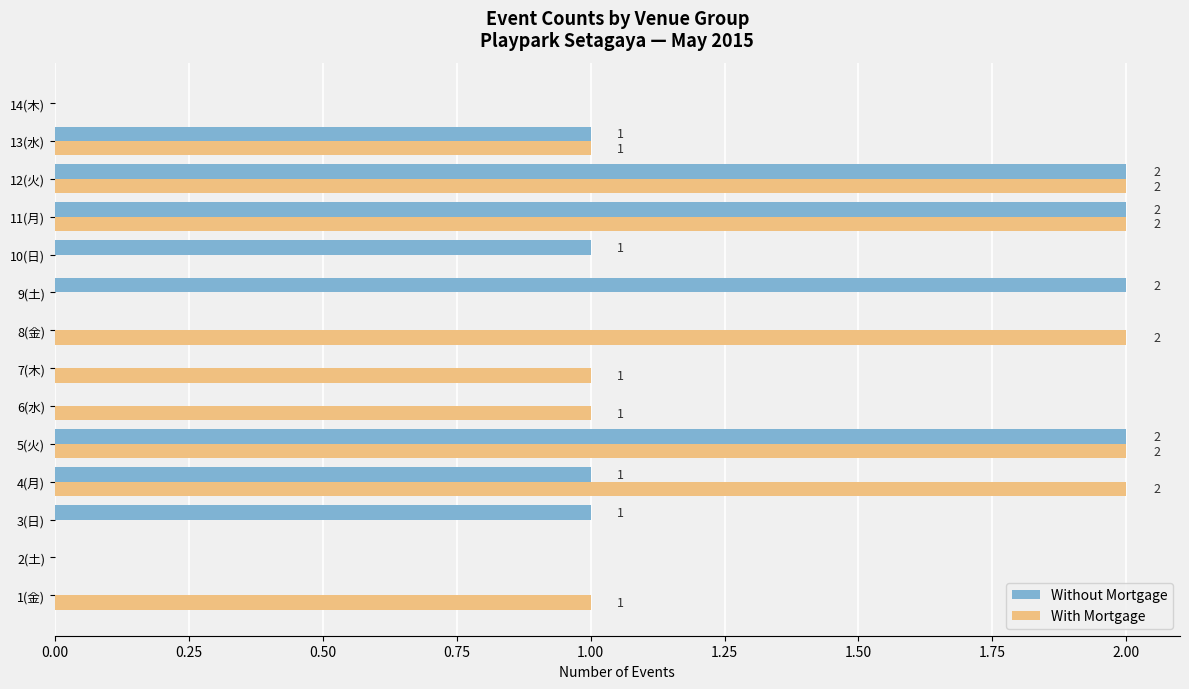

How many With Mortgage values are between 0 and 2?

14